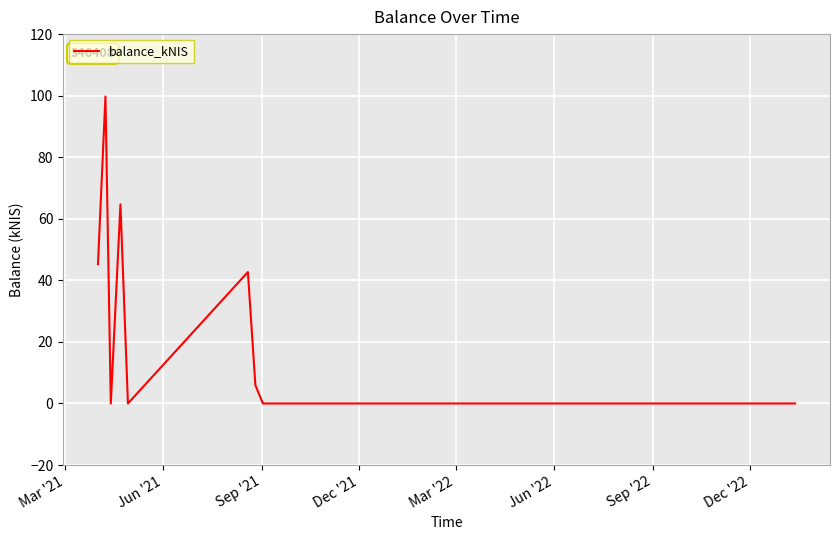

What is the maximum value shown in the chart?

99.7